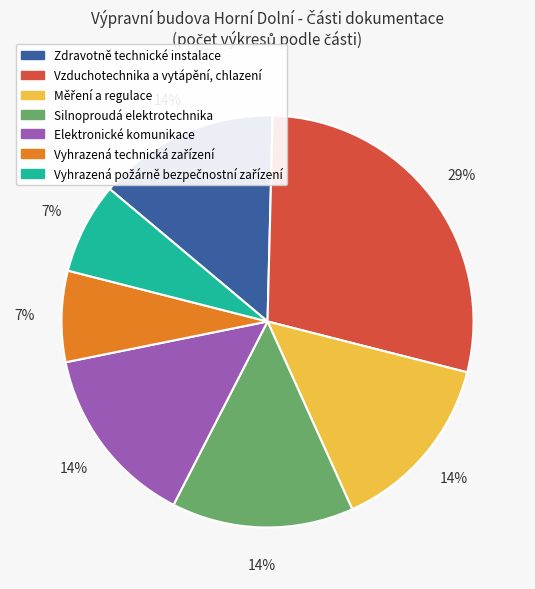

Is there any slice that represents more than half of the pie?

No